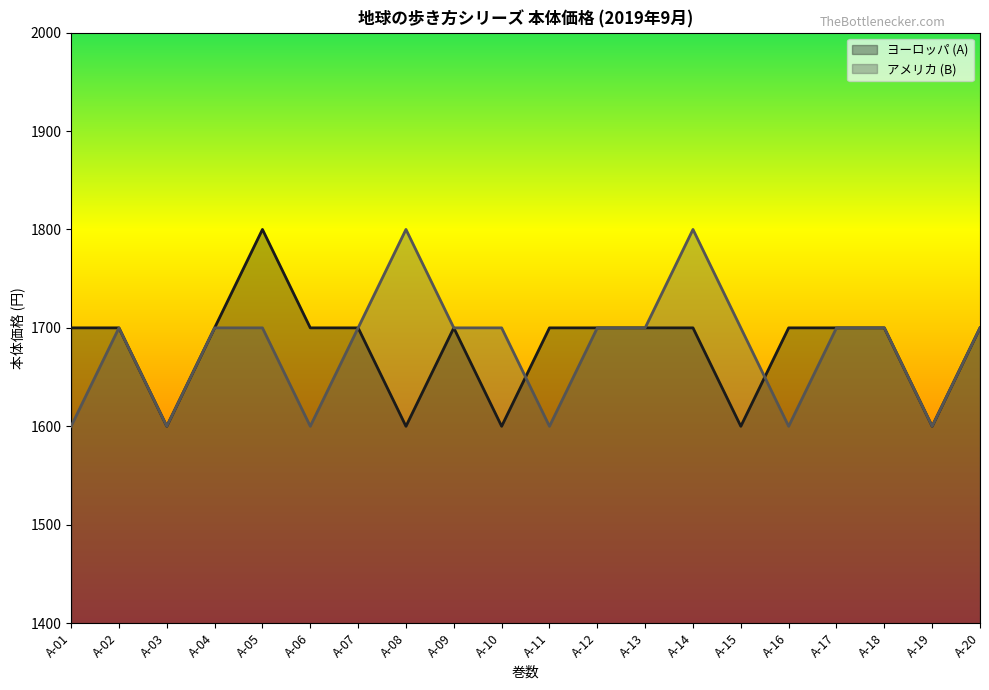

Reading left to right, transcribe all the data shown in this chart.

ヨーロッパ (A): 1700	1700	1600	1700	1800	1700	1700	1600	1700	1600	1700	1700	1700	1700	1600	1700	1700	1700	1600	1700
アメリカ (B): 1600	1700	1600	1700	1700	1600	1700	1800	1700	1700	1600	1700	1700	1800	1700	1600	1700	1700	1600	1700